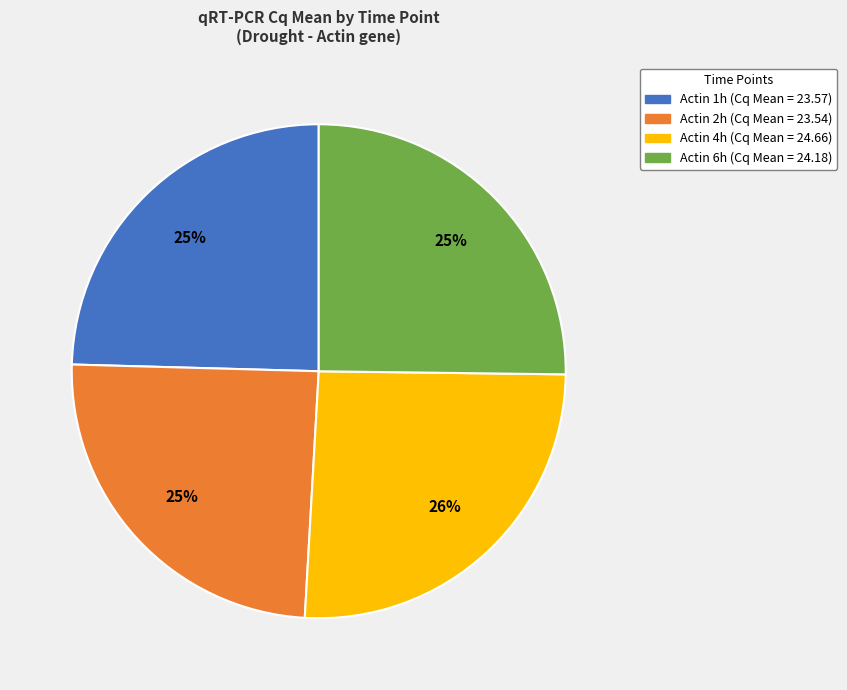

Is there a majority slice in this chart?

No